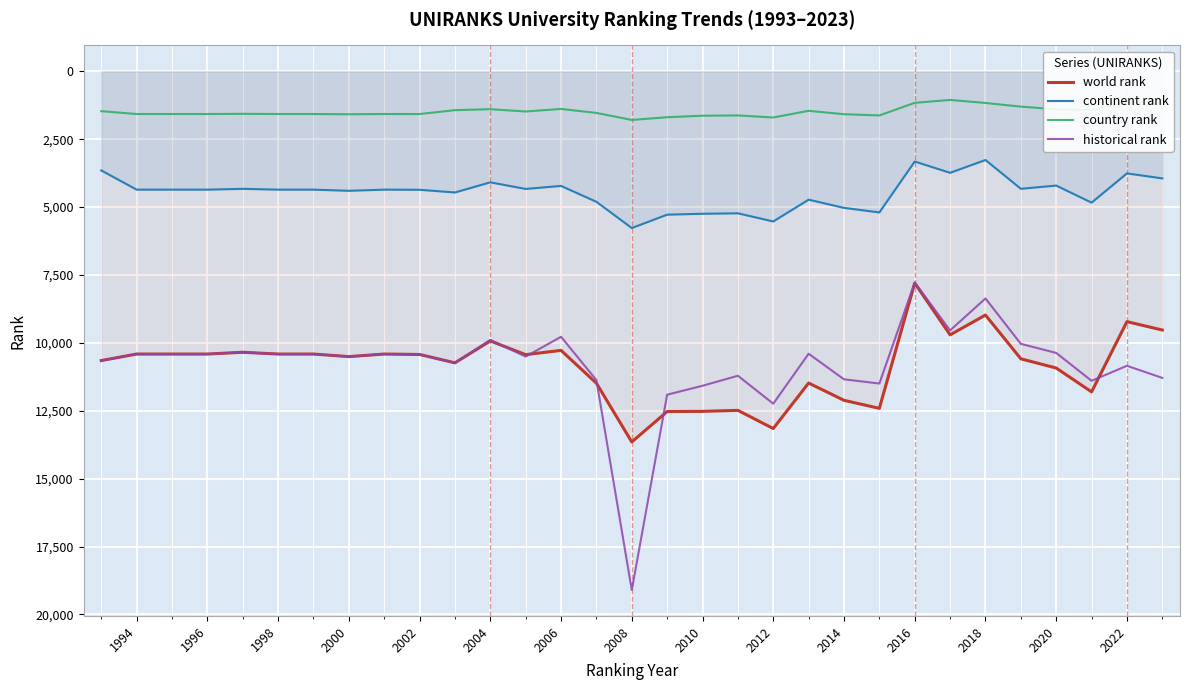

How many distinct data groups are displayed?

4